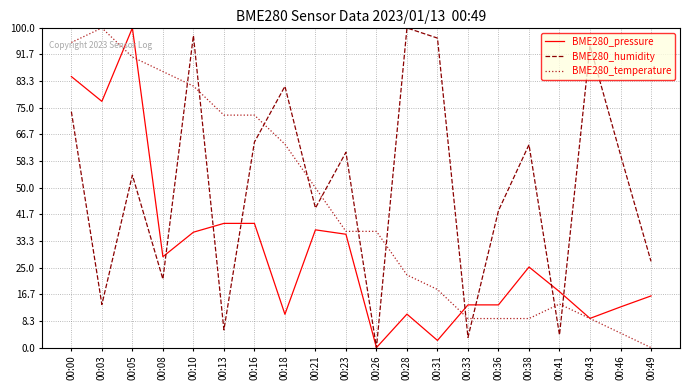

Which category has the highest value in the BME280_temperature series?

00:03